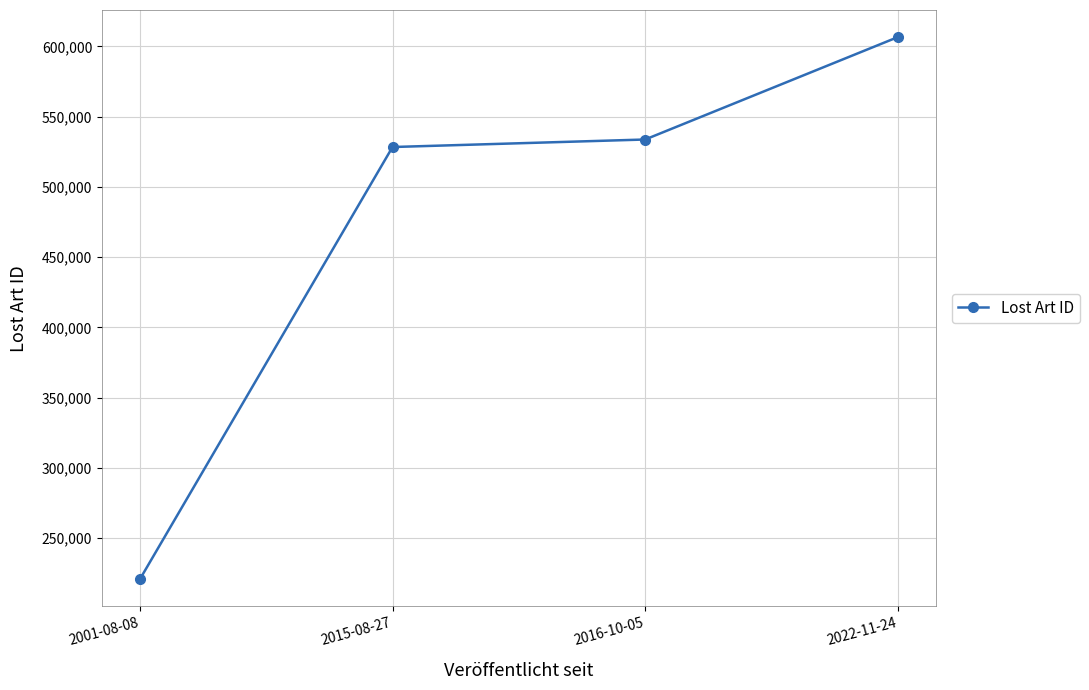

Reading left to right, transcribe all the data shown in this chart.

2001-08-08=220791	2015-08-27=528357	2016-10-05=533707	2022-11-24=606571